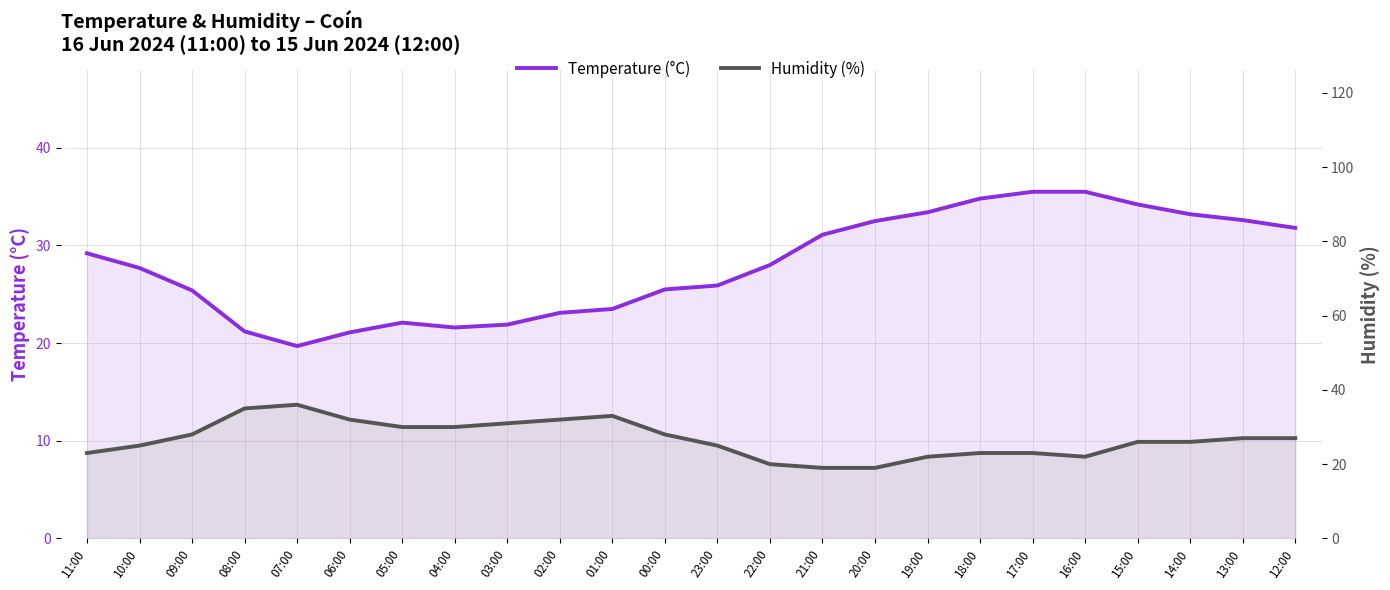

True or false: Humidity (%) and Temperature (°C) cross at least once.

True